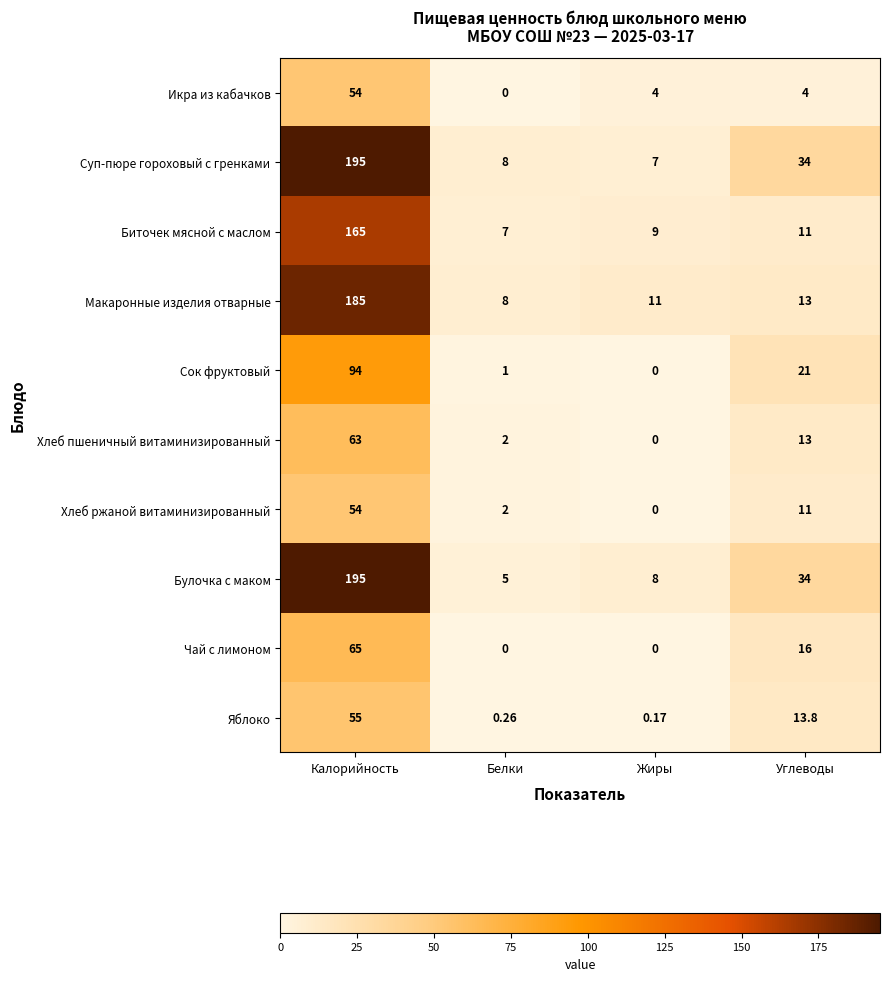

Which series has the largest range (max minus min)?

Булочка с маком